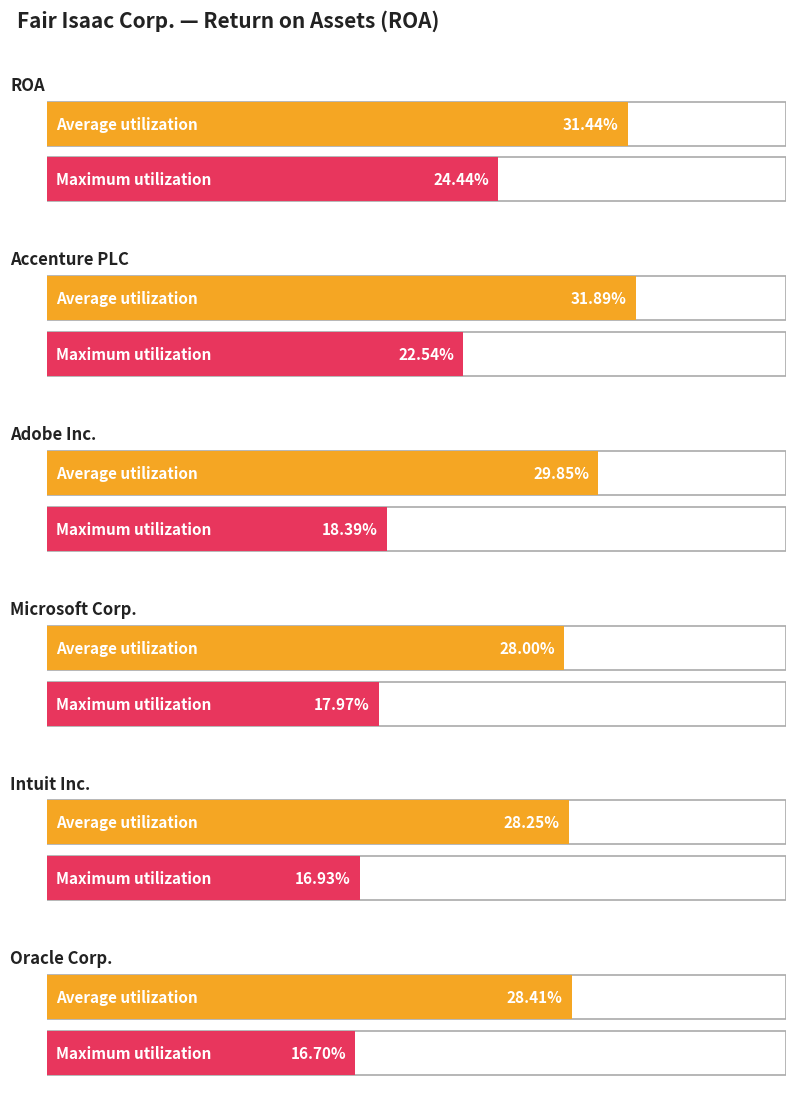

Reading left to right, extract all data points from this chart.

Average utilization: ROA=0.3	Accenture PLC=0.3	Adobe Inc.=0.3	Microsoft Corp.=0.3	Intuit Inc.=0.3	Oracle Corp.=0.3
Maximum utilization: ROA=0.2	Accenture PLC=0.2	Adobe Inc.=0.2	Microsoft Corp.=0.2	Intuit Inc.=0.2	Oracle Corp.=0.2